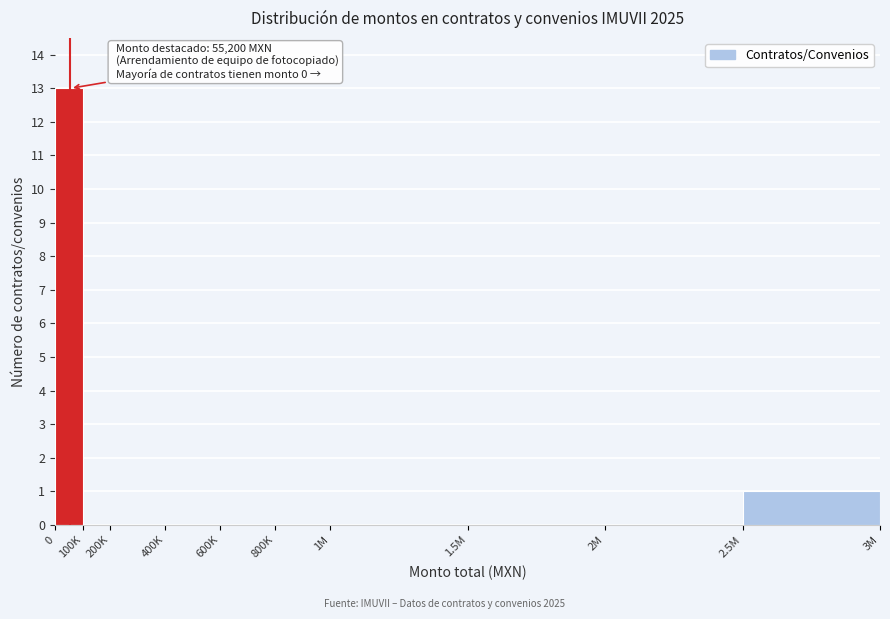

Reading right to left, transcribe all the data shown in this chart.

2.5M=1	2M=0	1.5M=0	1M=0	800K=0	600K=0	400K=0	200K=0	100K=0	0=13